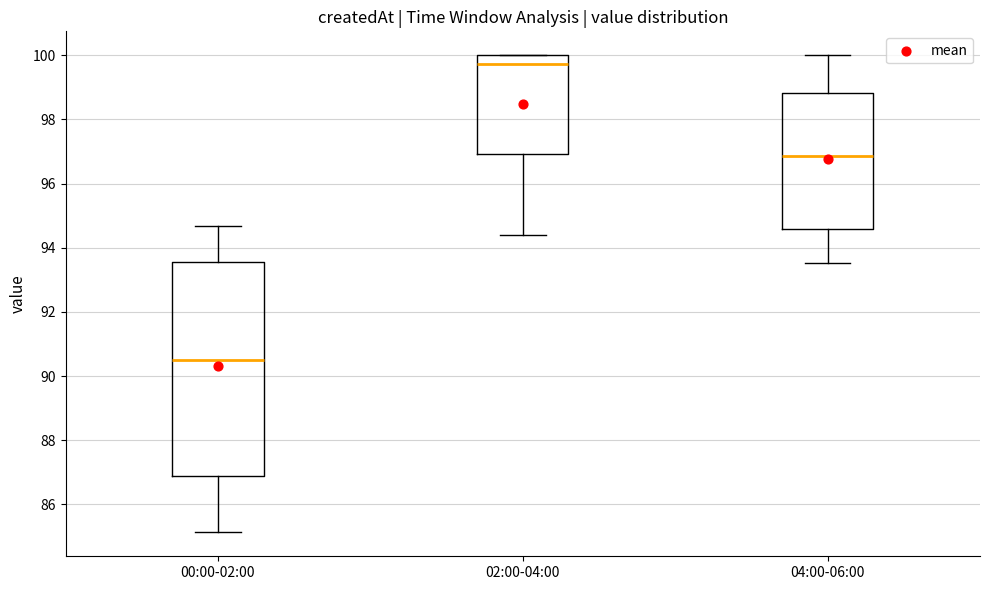

Reading left to right, transcribe this box plot: for each box, give where its median line is, the range the box spans, and where its two whiskers end, as read against the y-axis. The values are not printed on the chart, so give them approximately, as read against the axis.

00:00-02:00: median 90.6, box 86.8 to 93.6, whiskers 85.2 to 94.6
02:00-04:00: median 99.8, box 97.0 to 100.0, whiskers 94.4 to 100.0
04:00-06:00: median 96.8, box 94.6 to 98.8, whiskers 93.6 to 100.0